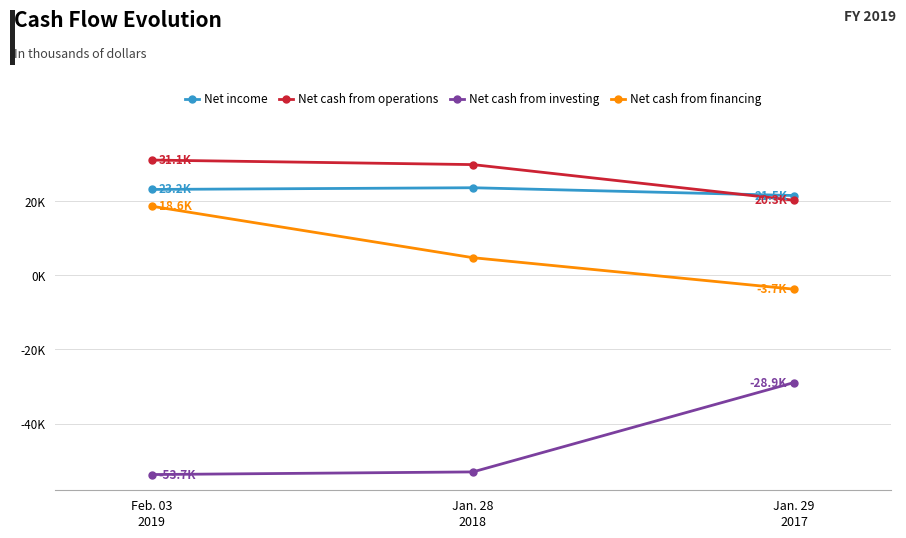

At which category is the sum across all series the highest?

Feb. 03
2019